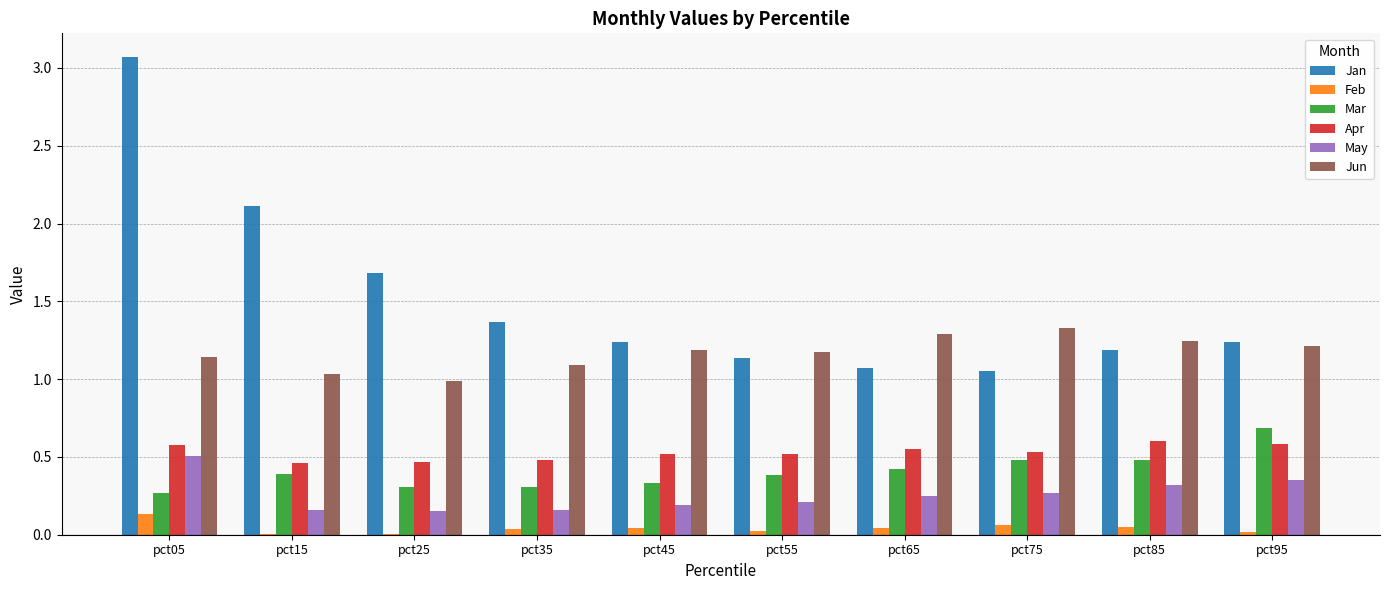

Which series has the largest total across all categories?

Jan